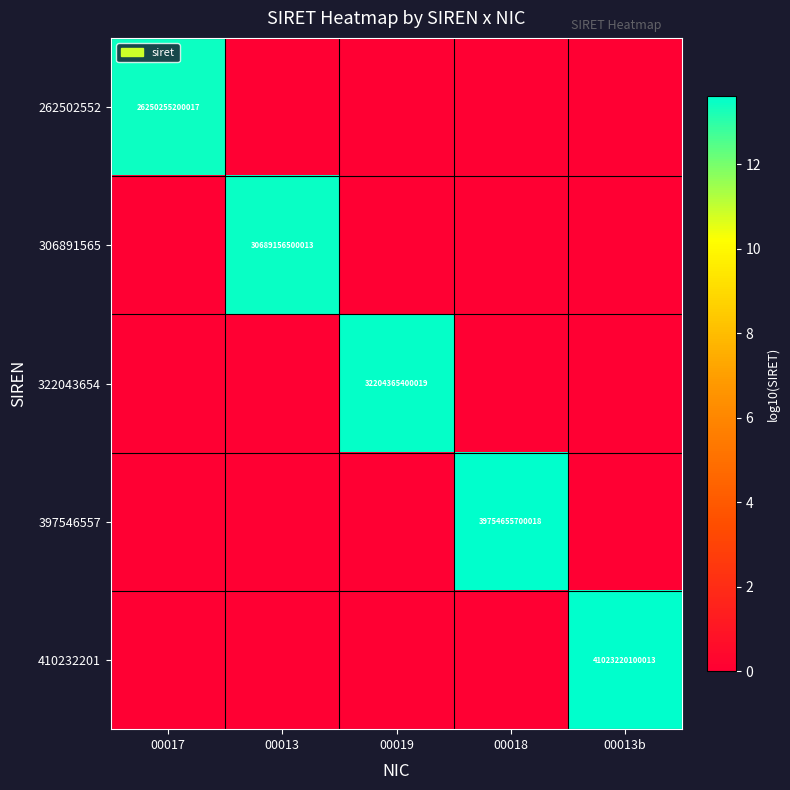

The 322043654 series shows 32204365400019 at 00019. True or false?

True